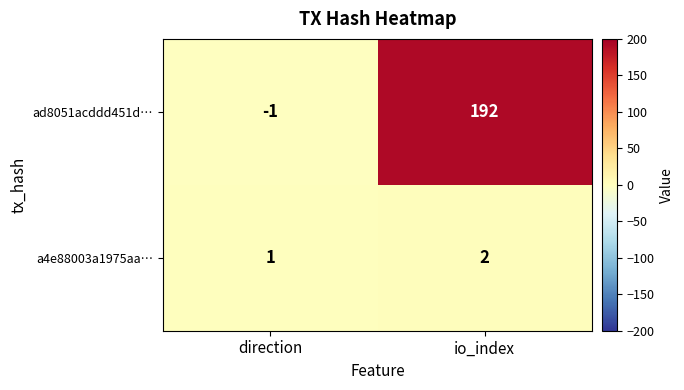

The a4e88003a1975aa… series shows 3 at io_index. True or false?

False